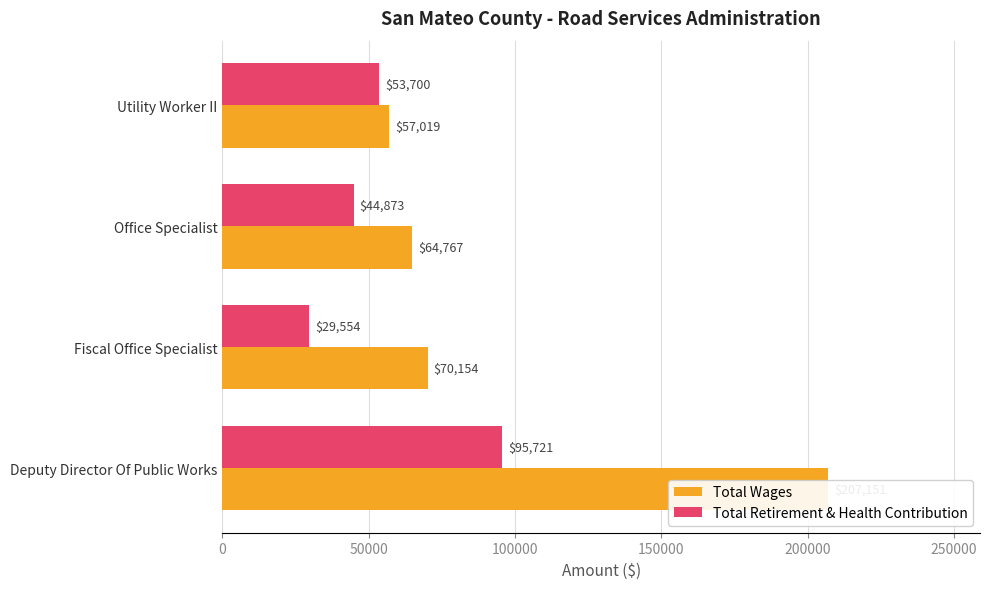

Reading left to right, list all the values displayed in this chart.

Total Wages: 207151	70154	64767	57019
Total Retirement & Health Contribution: 95721	29554	44873	53700